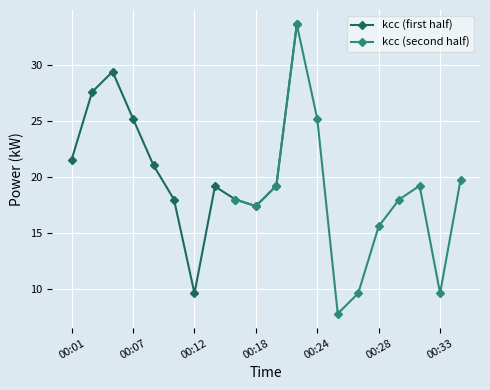

Which category has the lowest value in the kcc (first half) series?

00:12